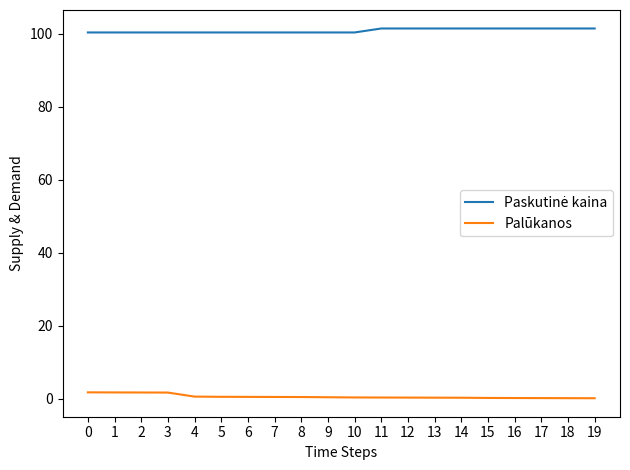

True or false: Palūkanos has a value of 0.2 at 15.

True